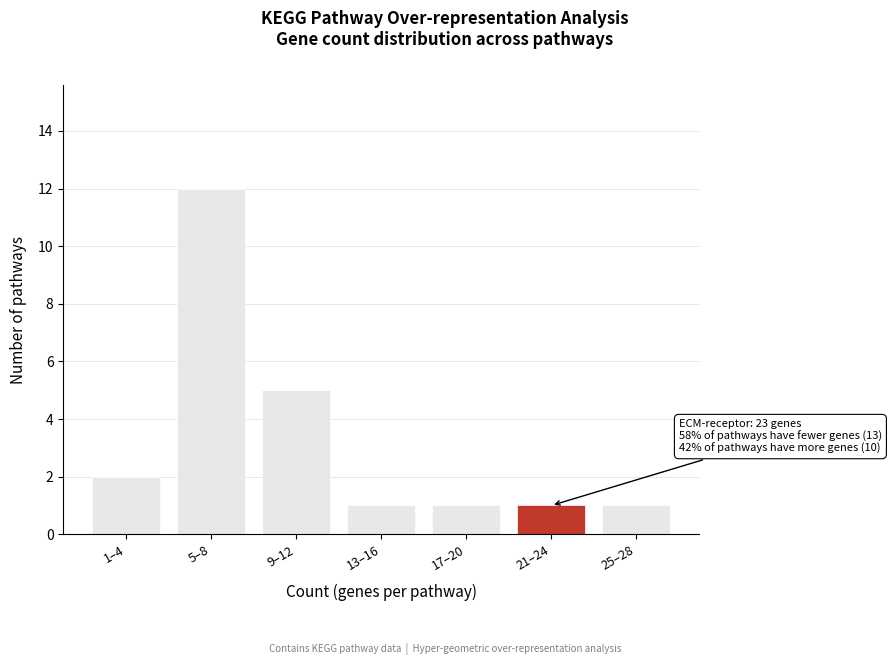

Reading left to right, what are all the values shown in this chart?

1–4=2	5–8=12	9–12=5	13–16=1	17–20=1	21–24=1	25–28=1